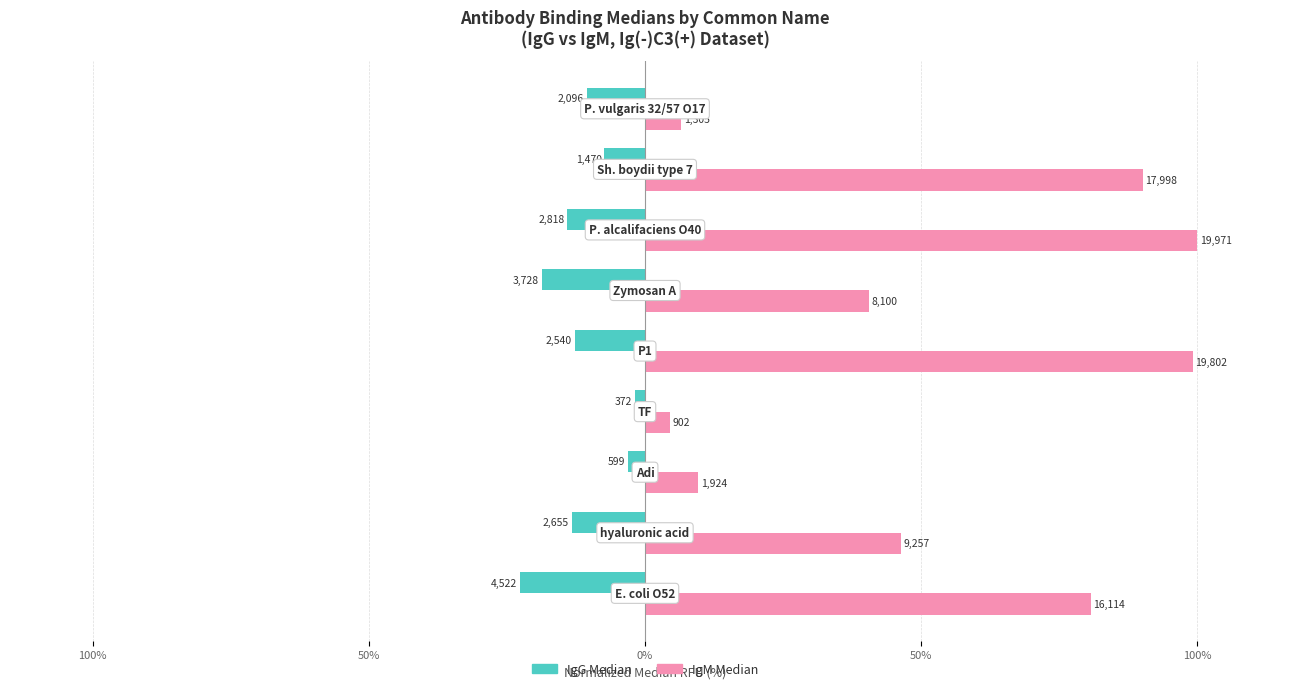

What are all the series names shown in the legend?

IgG Median, IgM Median